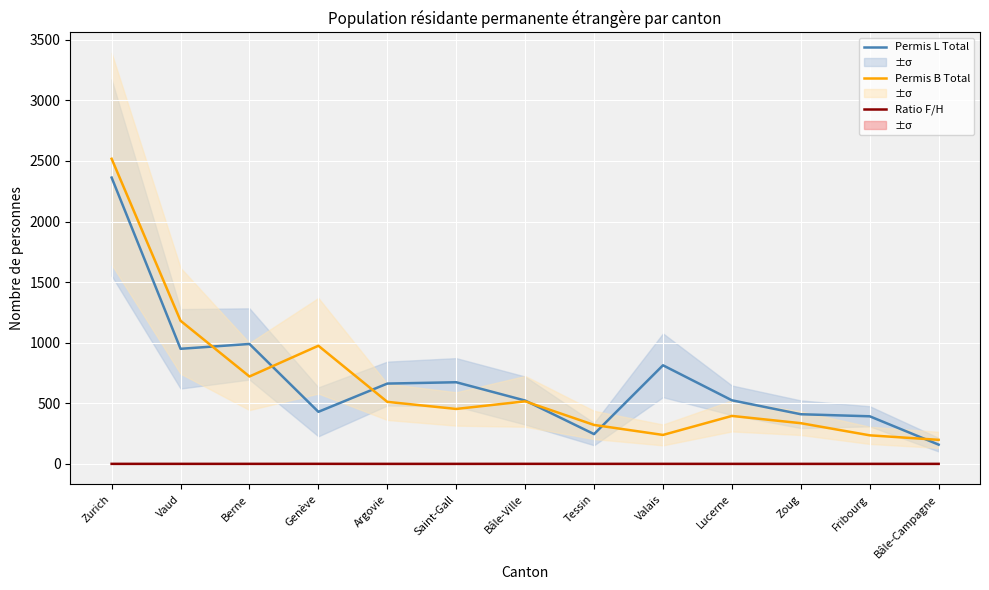

Reading right to left, extract all data points from this chart.

Permis L Total: 159.0	393.0	410.0	525.0	814.0	246.0	523.0	674.0	663.0	430.0	990.0	950.0	2363.0
Permis B Total: 198.7	236.0	336.2	396.0	239.2	321.7	516.5	453.7	512.2	975.2	721.5	1181.3	2518.2
Ratio F/H: 0.5	0.4	0.4	0.4	0.5	0.6	0.7	0.4	0.4	0.7	0.6	0.6	0.5